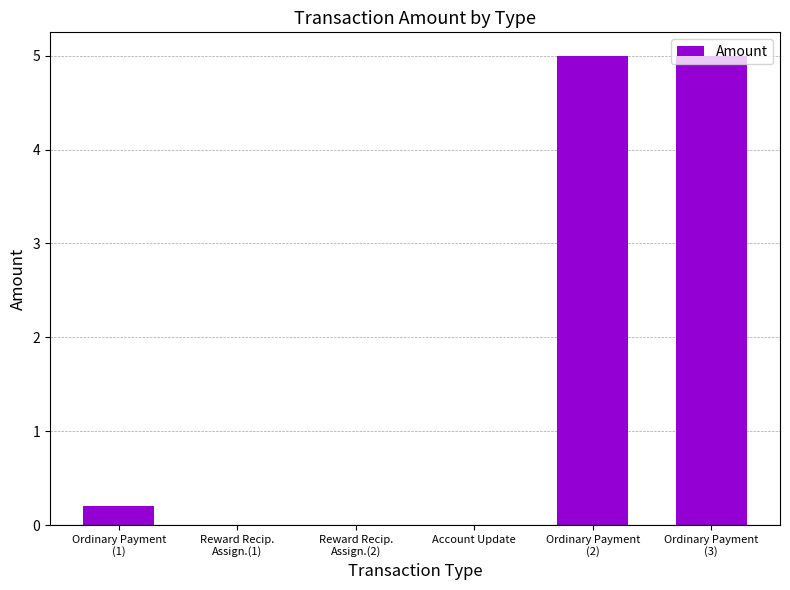

Reading left to right, what are all the values shown in this chart?

0.2	0.0	0.0	0.0	5.0	5.0